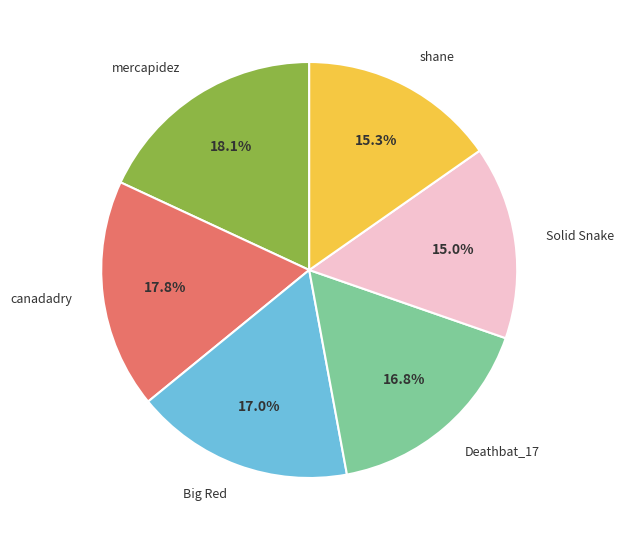

Is there any slice that represents more than half of the pie?

No